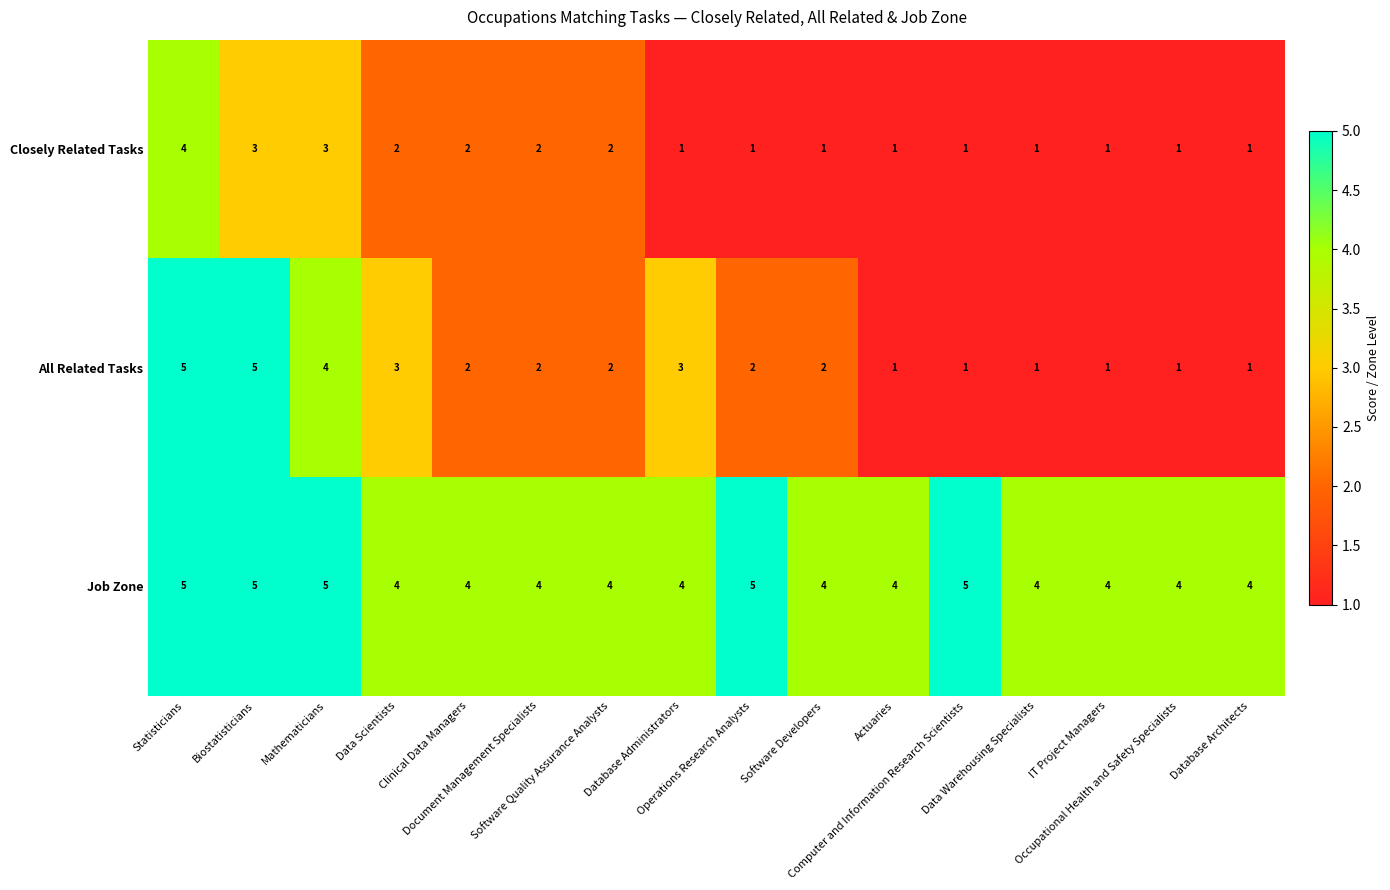

Count the number of categories in the chart.

16